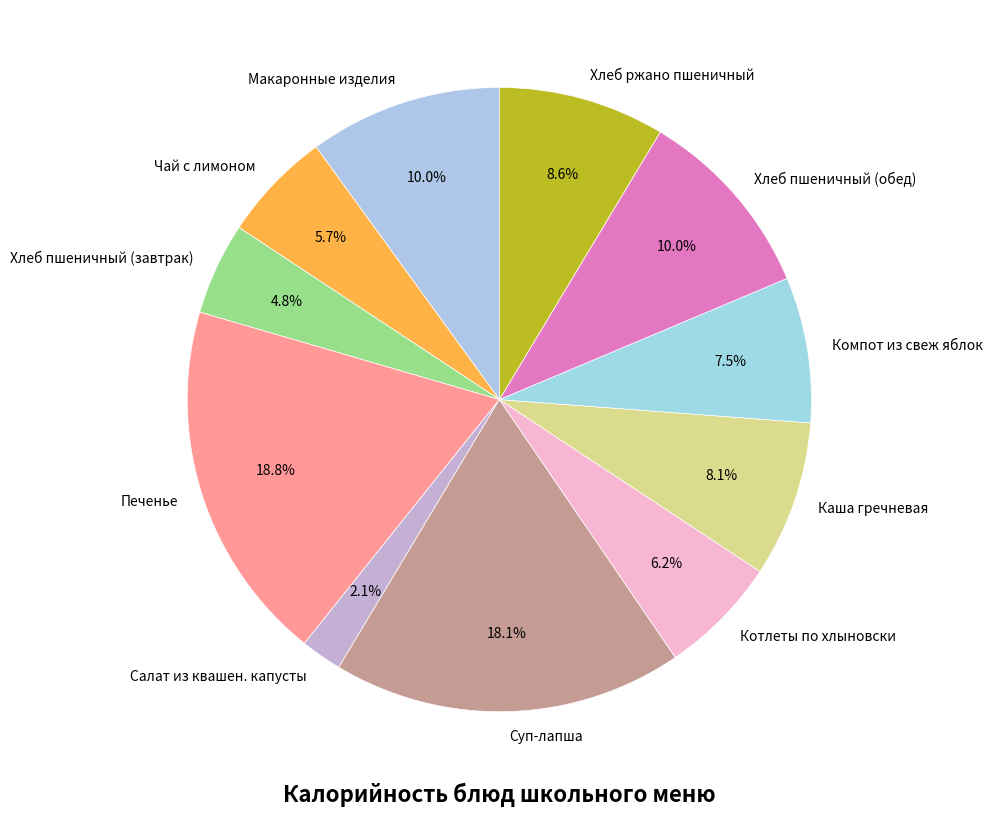

Is Хлеб пшеничный (завтрак) the majority of the pie?

No